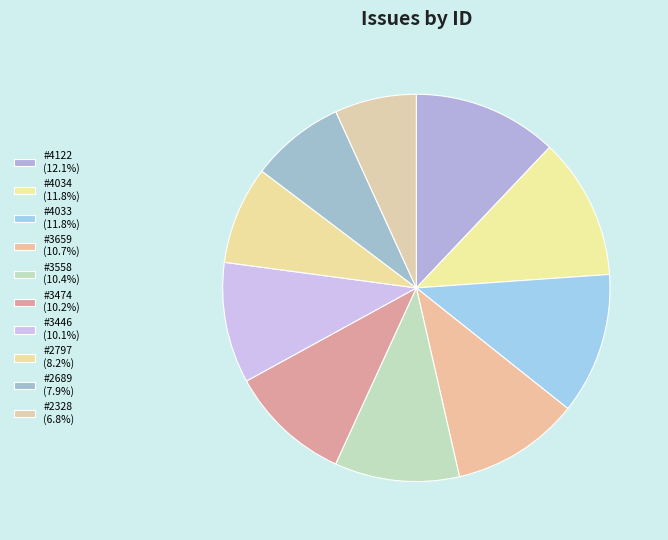

Count the number of slices in the pie.

10